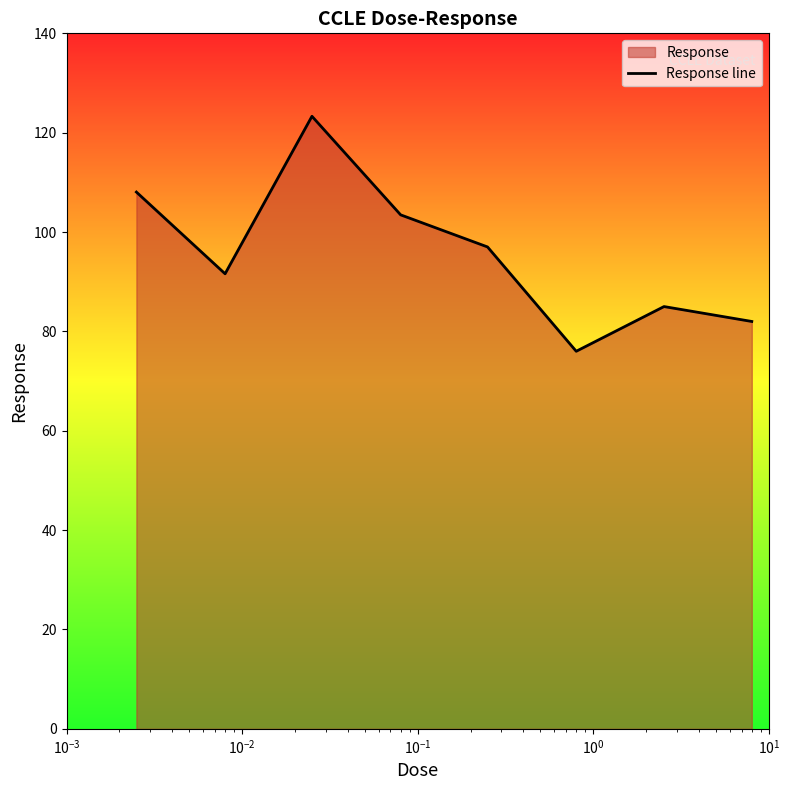

Reading left to right, extract all data points from this chart.

108.0	91.6	123.3	103.5	97.0	76.0	85.0	82.0